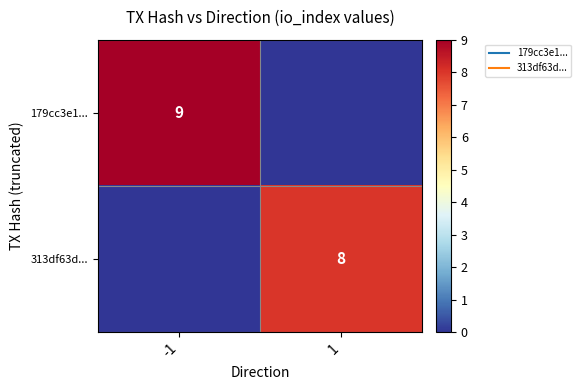

Which series has the largest total across all categories?

179cc3e1...